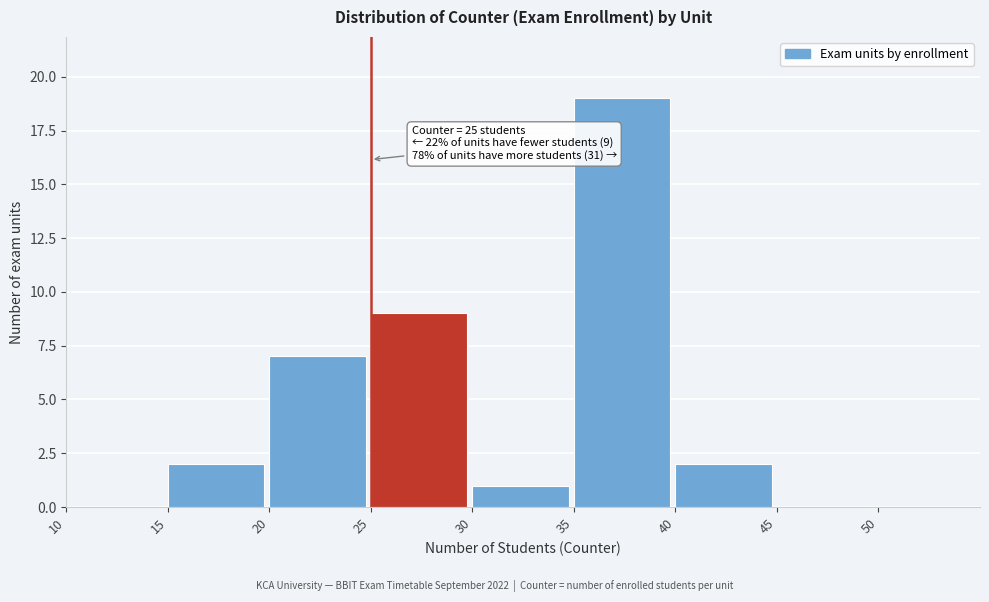

Which range on the x-axis has the tallest bar?

35 to 40